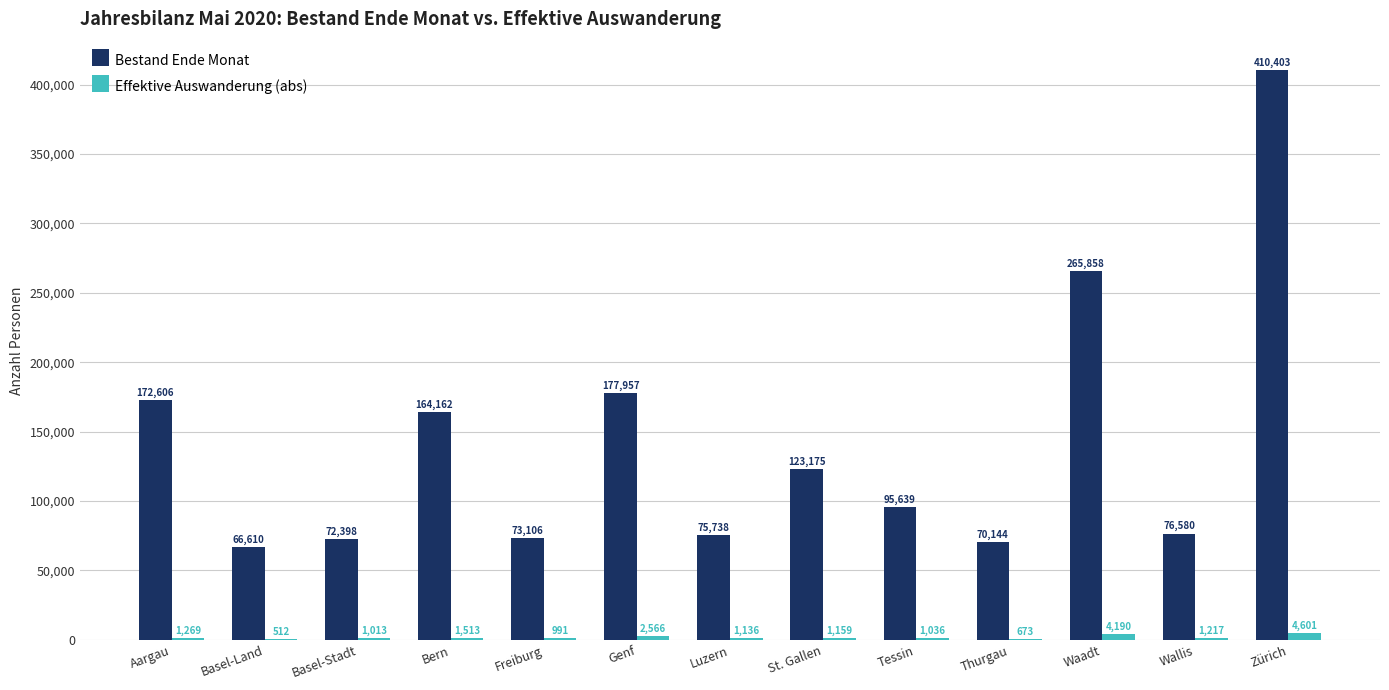

Reading right to left, extract all data points from this chart.

Bestand Ende Monat: 410403	76580	265858	70144	95639	123175	75738	177957	73106	164162	72398	66610	172606
Effektive Auswanderung (abs): 4601	1217	4190	673	1036	1159	1136	2566	991	1513	1013	512	1269